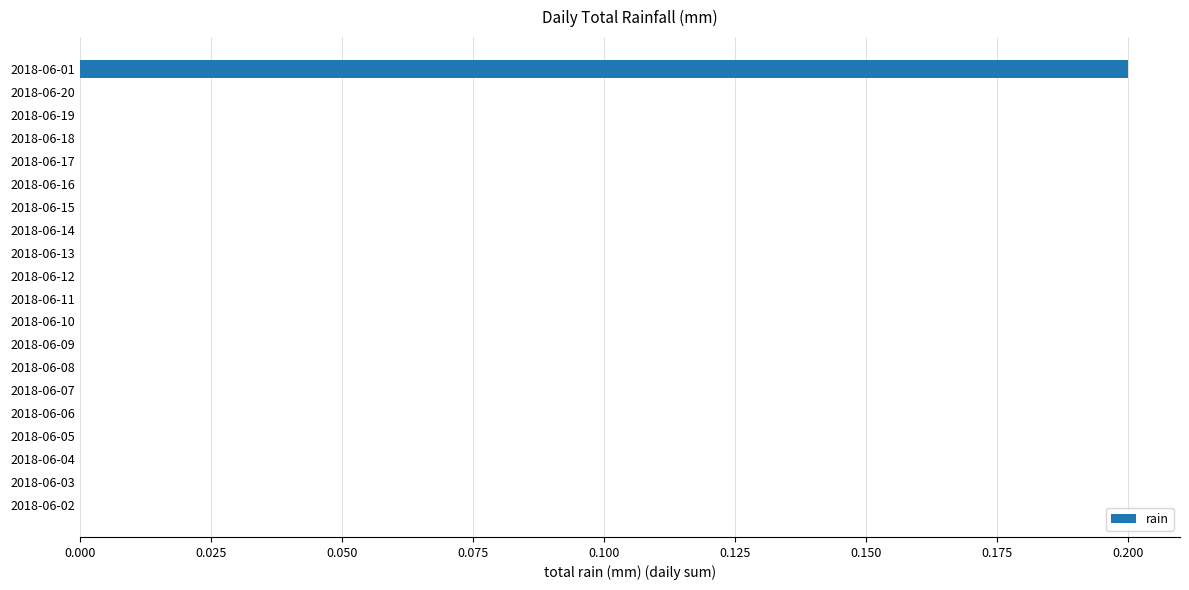

Are the bars grouped side by side (vs. stacked)?

No